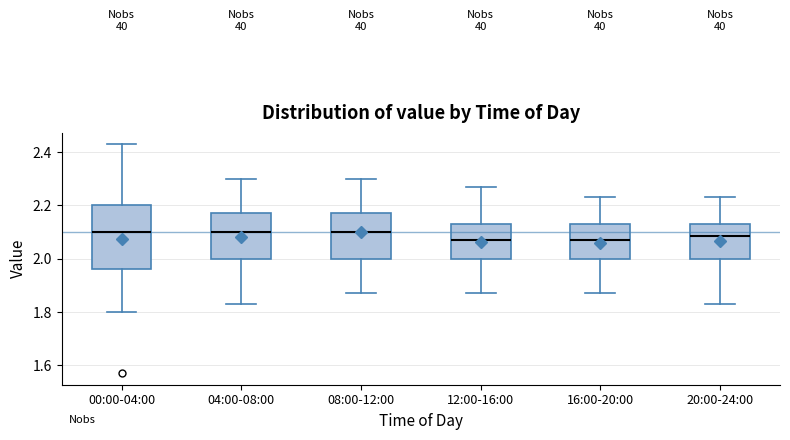

Where does the upper whisker of the box for 04:00-08:00 end on the y-axis? The values are not printed on the chart, so give them approximately, as read against the axis.

2.30